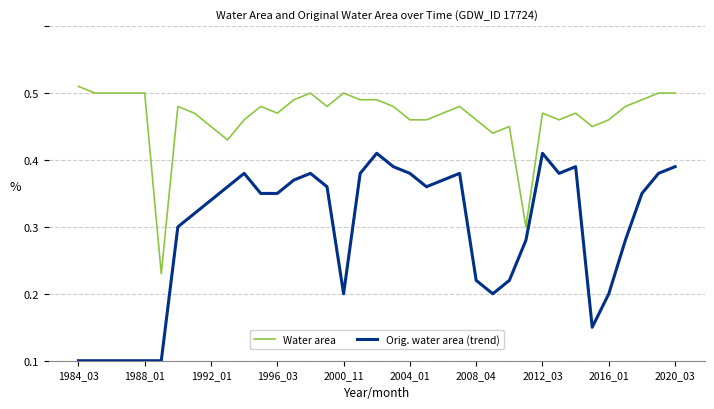

Does the chart display data point markers on the line(s)?

No